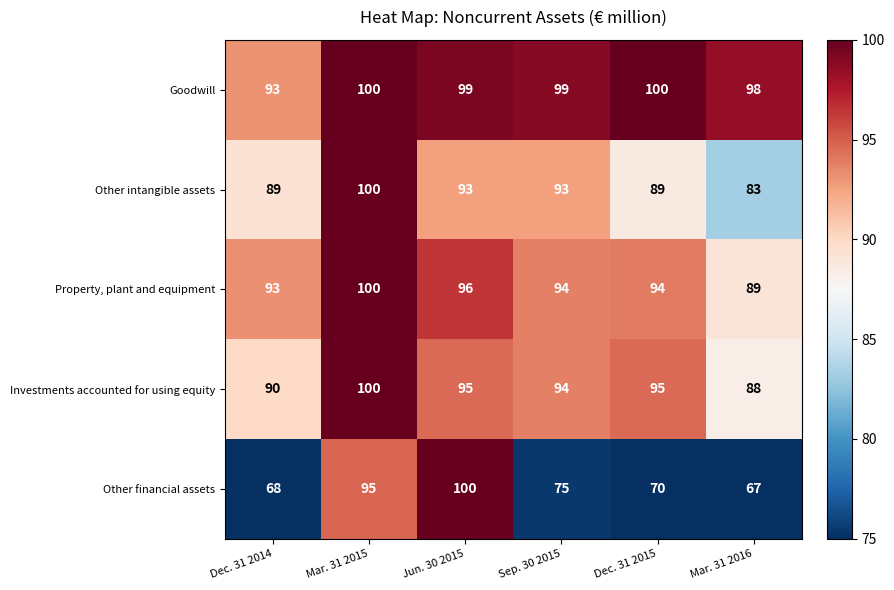

Rank the categories by Other financial assets value from highest to lowest.

Jun. 30 2015, Mar. 31 2015, Sep. 30 2015, Dec. 31 2015, Dec. 31 2014, Mar. 31 2016